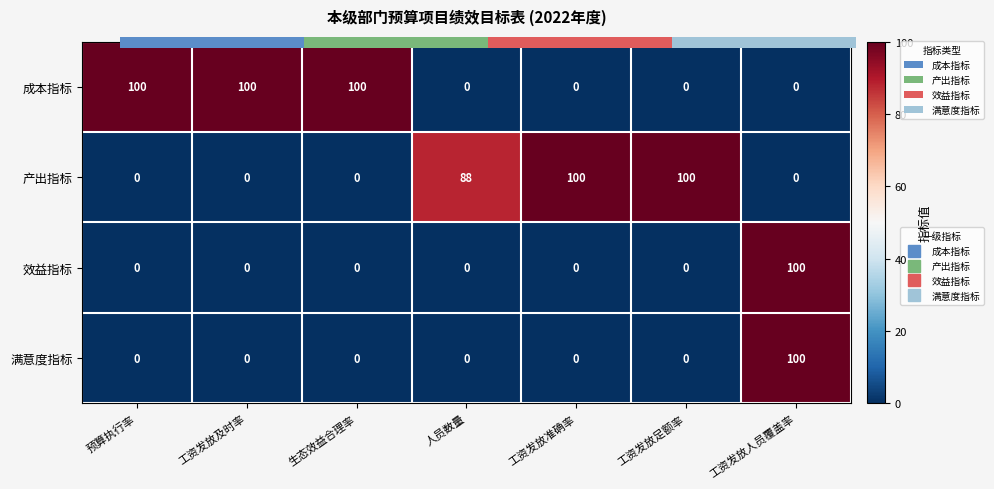

Count the number of categories in the chart.

7